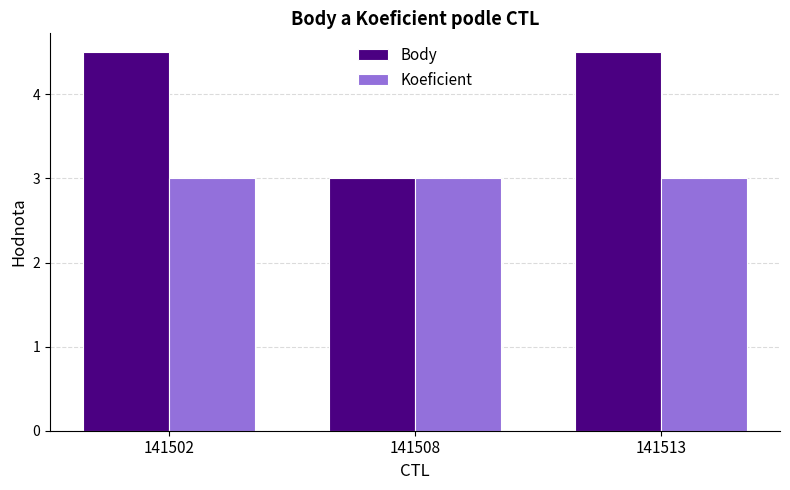

Reading left to right, list all the values displayed in this chart.

Body: 141502=4.5	141508=3.0	141513=4.5
Koeficient: 141502=3.0	141508=3.0	141513=3.0